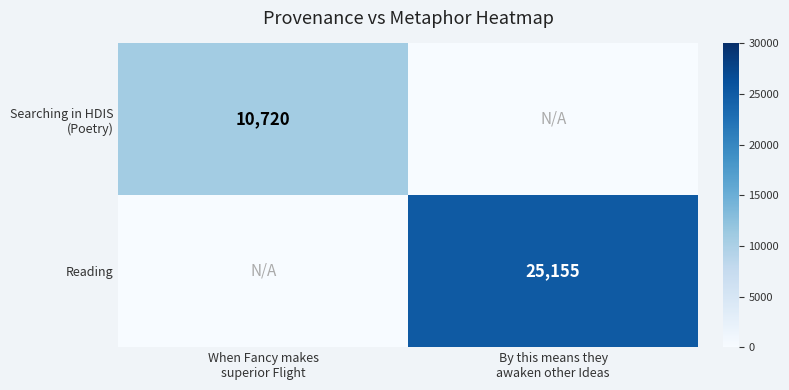

Which series has the largest total across all categories?

Reading